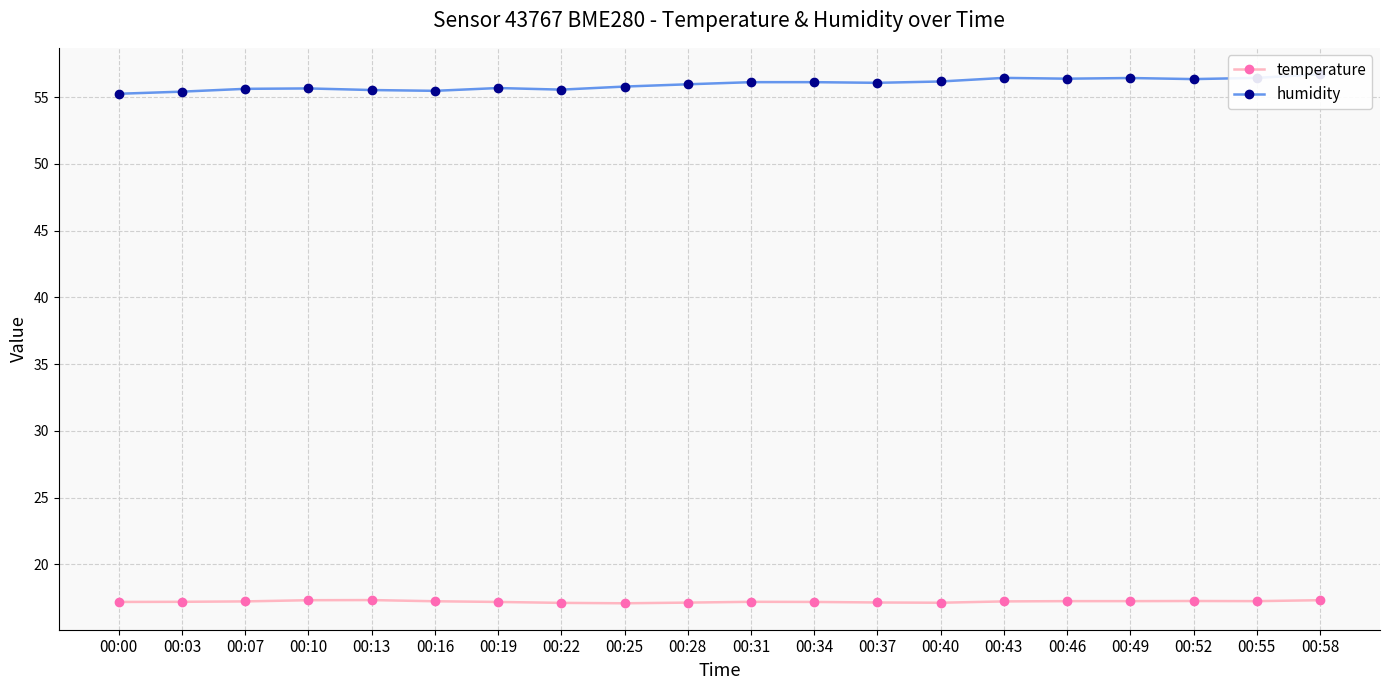

The temperature series shows 29.5 at 00:40. True or false?

False